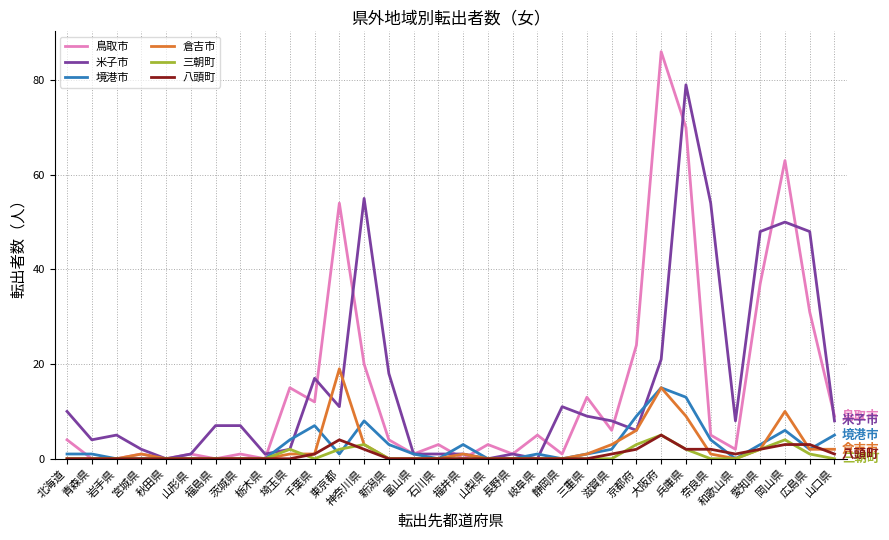

Is the value of 米子市 at 神奈川県 greater than the value of 三朝町 at 青森県?

Yes